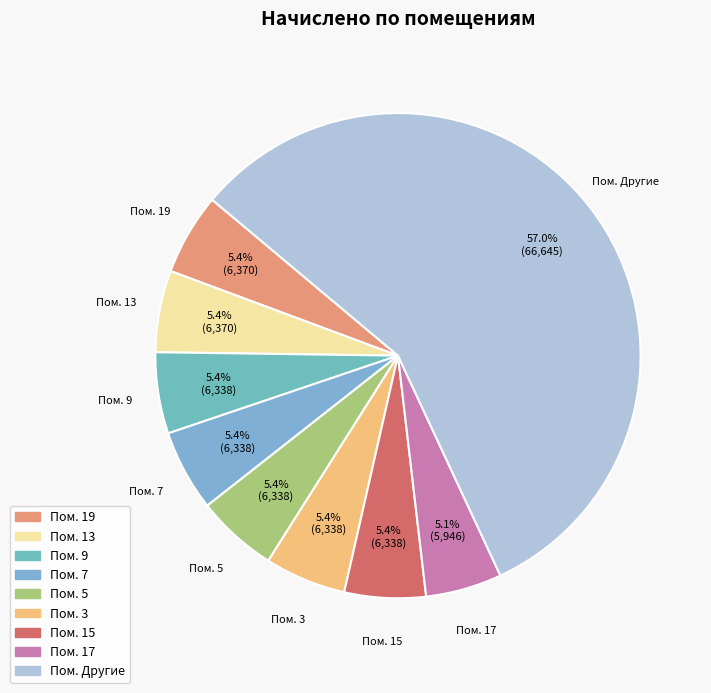

Is there a majority slice in this chart?

Yes